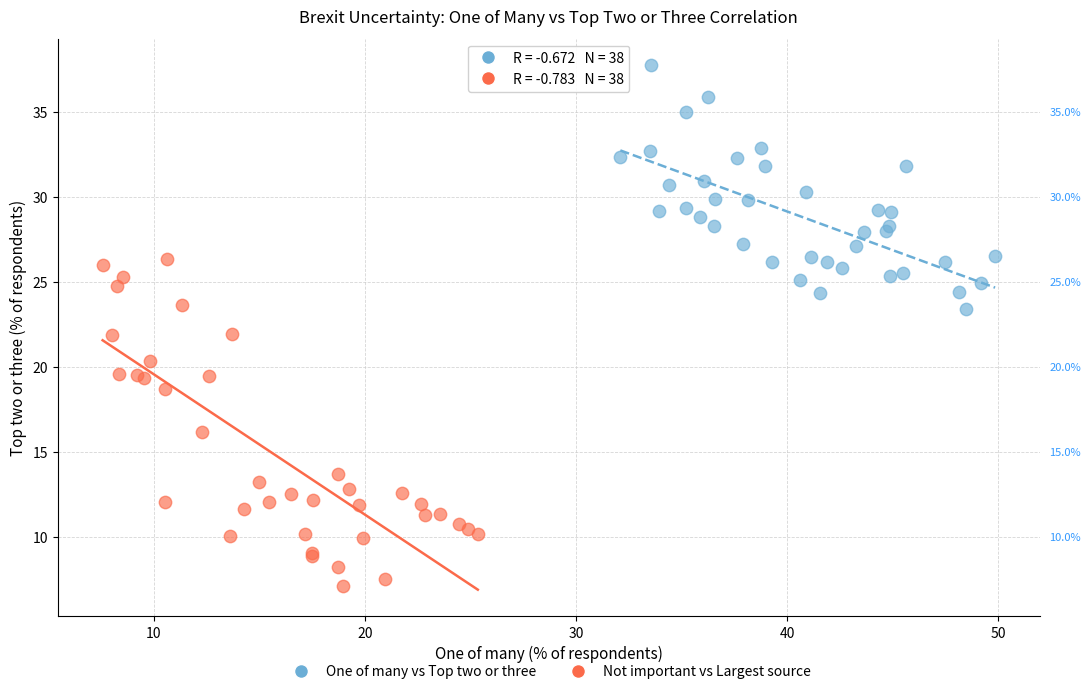

Which series has the widest spread of Y values?

Not important vs Largest source